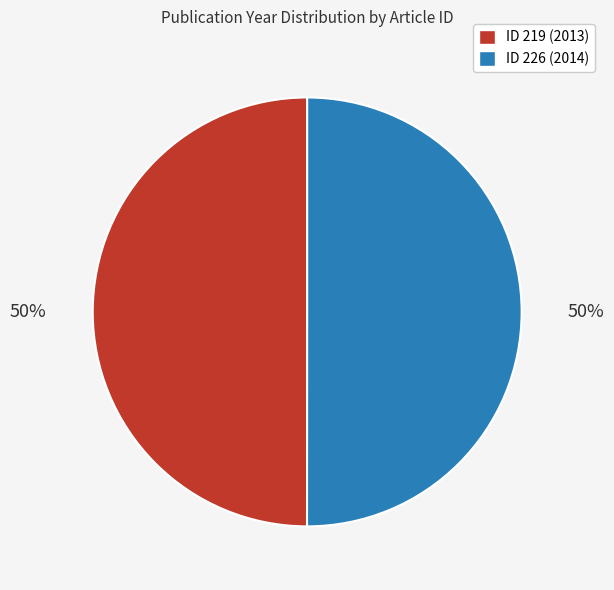

To the nearest percent, what is the average slice percentage?

50%